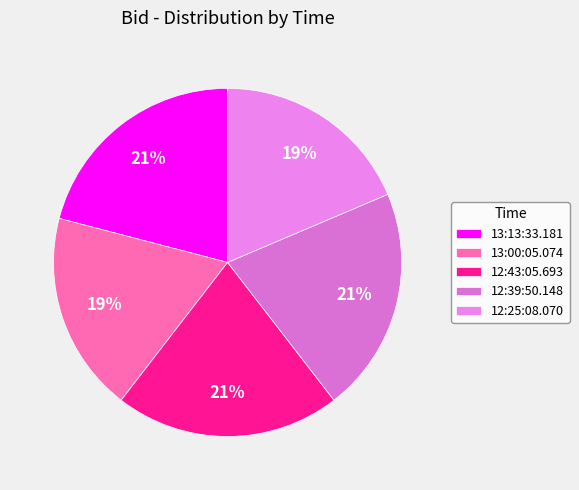

Rank the categories by value from highest to lowest.

13:13:33.181, 12:43:05.693, 12:39:50.148, 13:00:05.074, 12:25:08.070